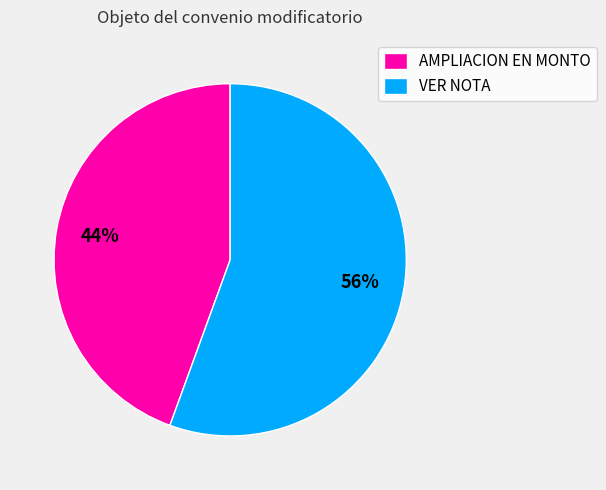

Approximately how many times larger is the value at AMPLIACION EN MONTO compared to VER NOTA?

0.8